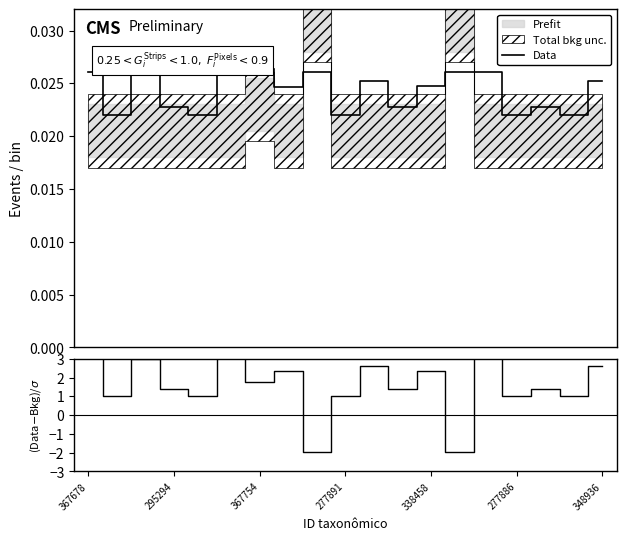

True or false: Data and (Data-Bkg)/σ intersect in this chart.

True